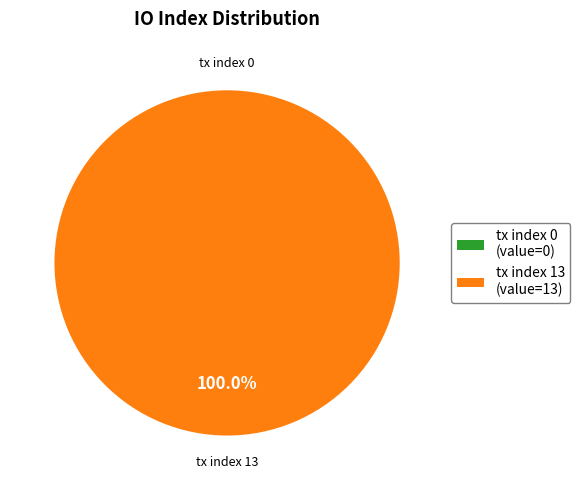

What is the smallest slice in the pie chart?

io_index_0